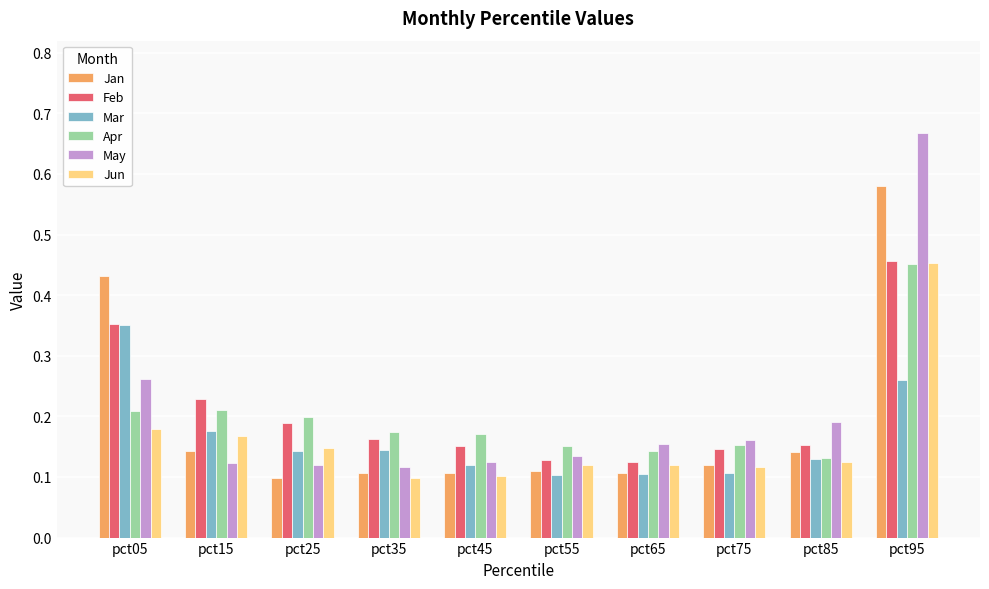

How many Apr values are between 0 and 1?

10